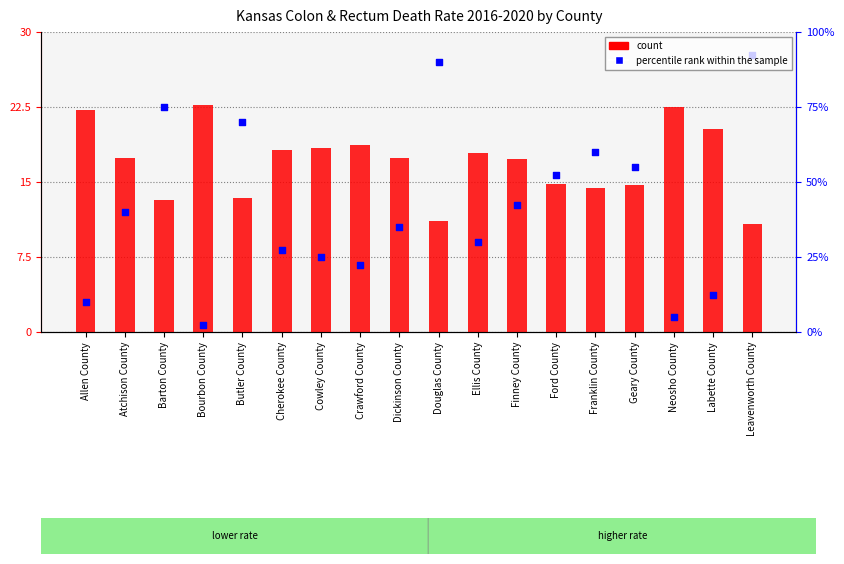

At which category is the sum across all series the highest?

Leavenworth County